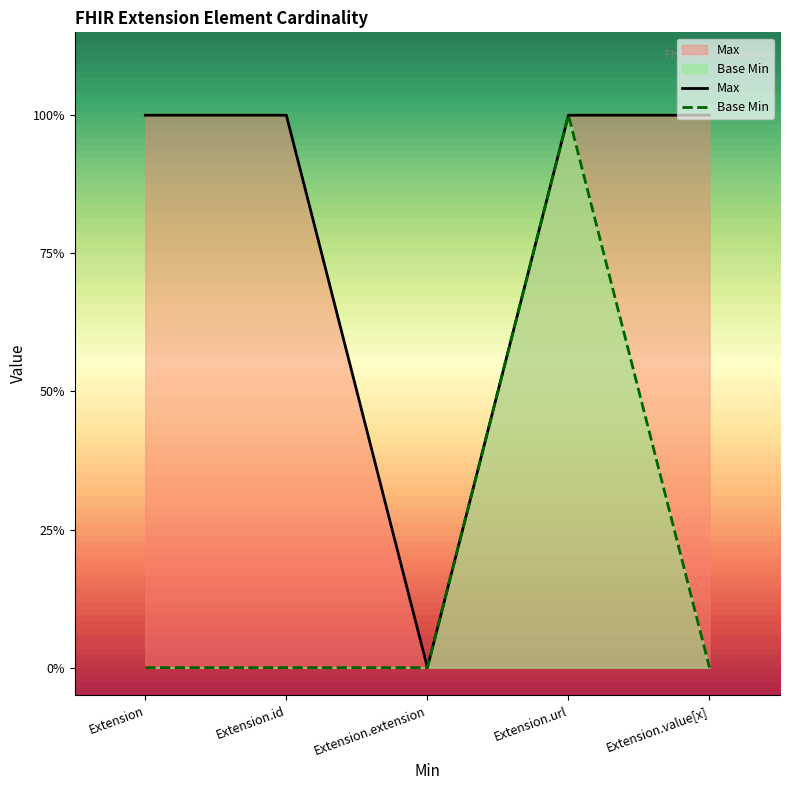

Does the chart display data point markers on the line(s)?

No